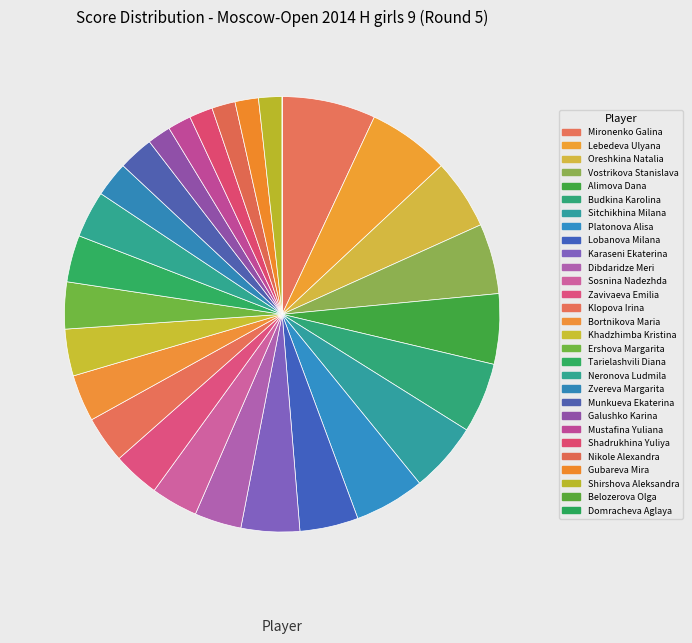

Does Zavivaeva Emilia account for over 50% of the chart?

No